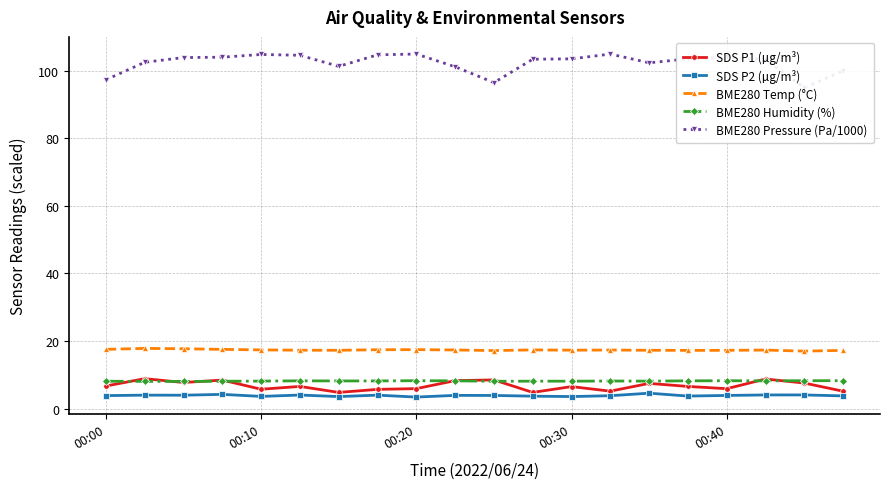

What is the minimum value for SDS P1 (µg/m³)?

4.8